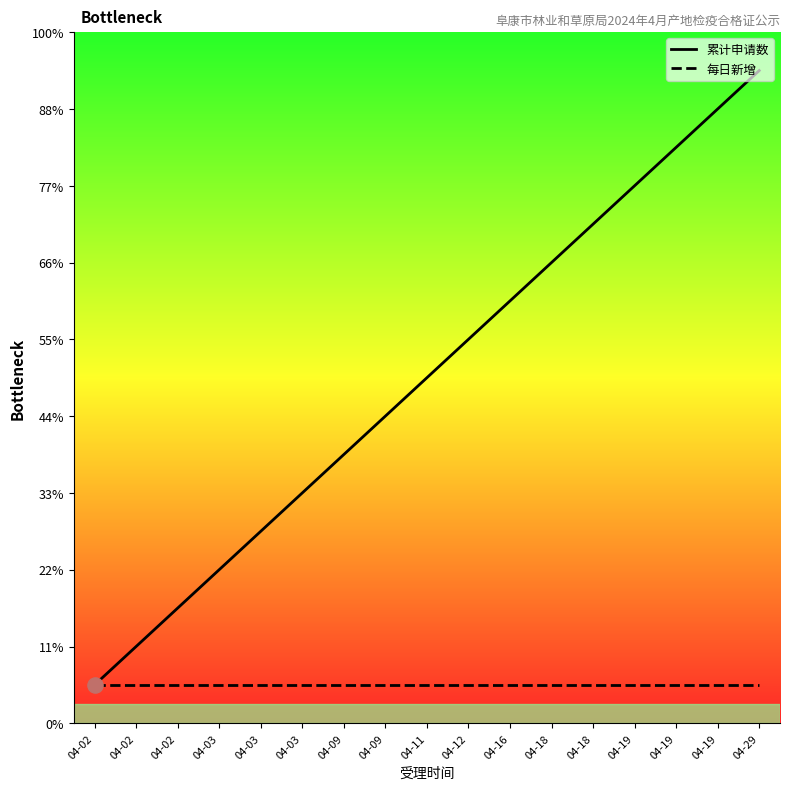

At how many categories does at least one series exceed 8?

9